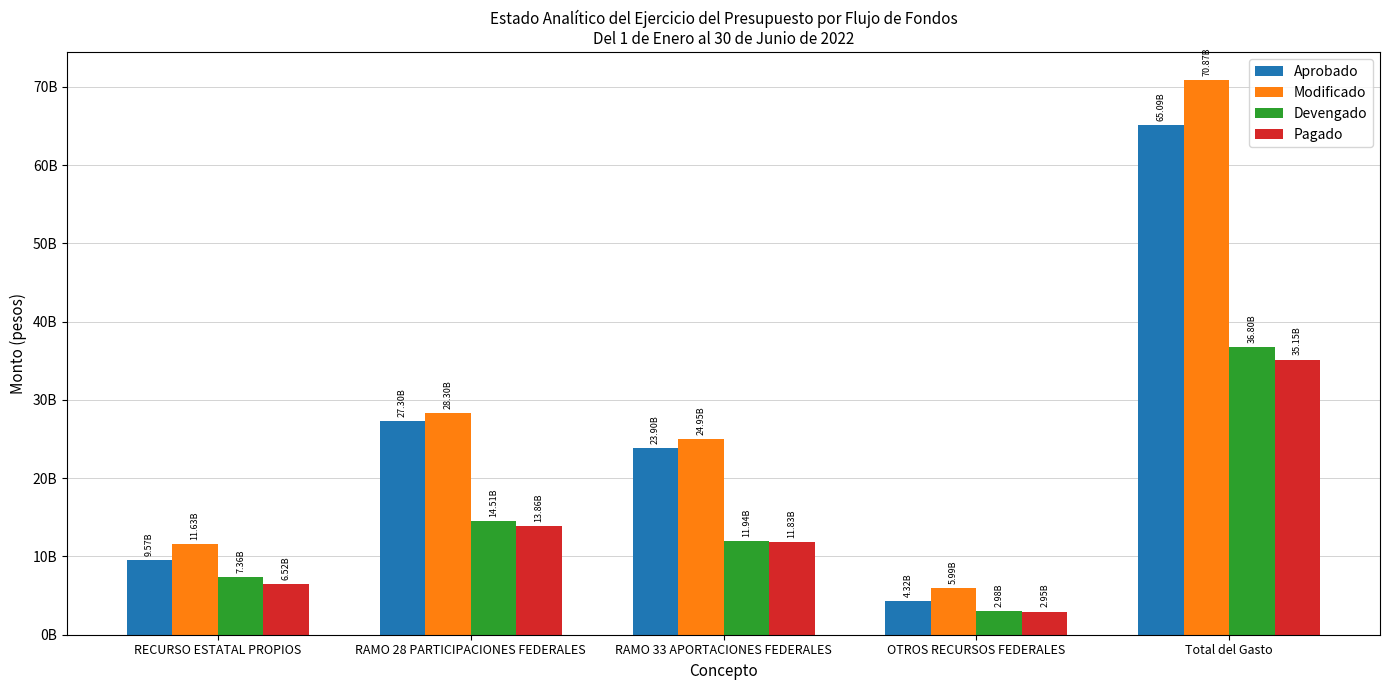

Are the bars horizontal?

No